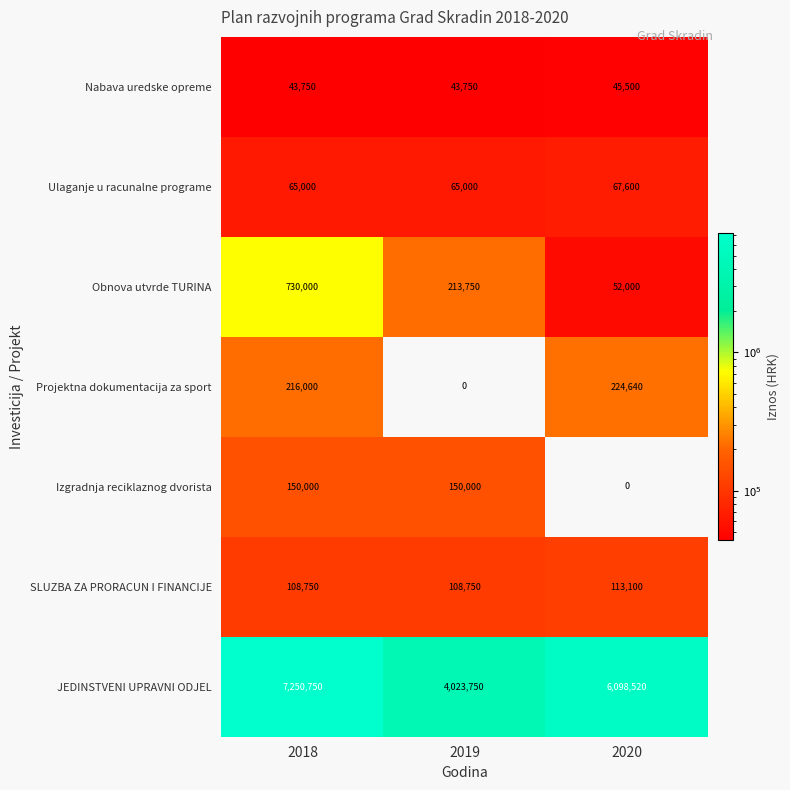

Reading right to left, what are all the values shown in this chart?

Nabava uredske opreme: 2020=45500	2019=43750	2018=43750
Ulaganje u racunalne programe: 2020=67600	2019=65000	2018=65000
Obnova utvrde TURINA: 2020=52000	2019=213750	2018=730000
Projektna dokumentacija za sport: 2020=224640	2019=0	2018=216000
Izgradnja reciklaznog dvorista: 2020=0	2019=150000	2018=150000
SLUZBA ZA PRORACUN I FINANCIJE: 2020=113100	2019=108750	2018=108750
JEDINSTVENI UPRAVNI ODJEL: 2020=6098520	2019=4023750	2018=7250750